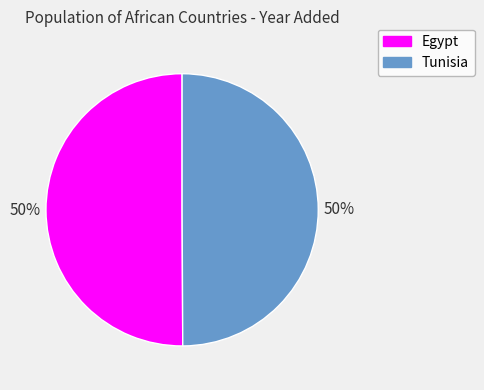

Is the sum of Egypt and Tunisia greater than half?

Yes